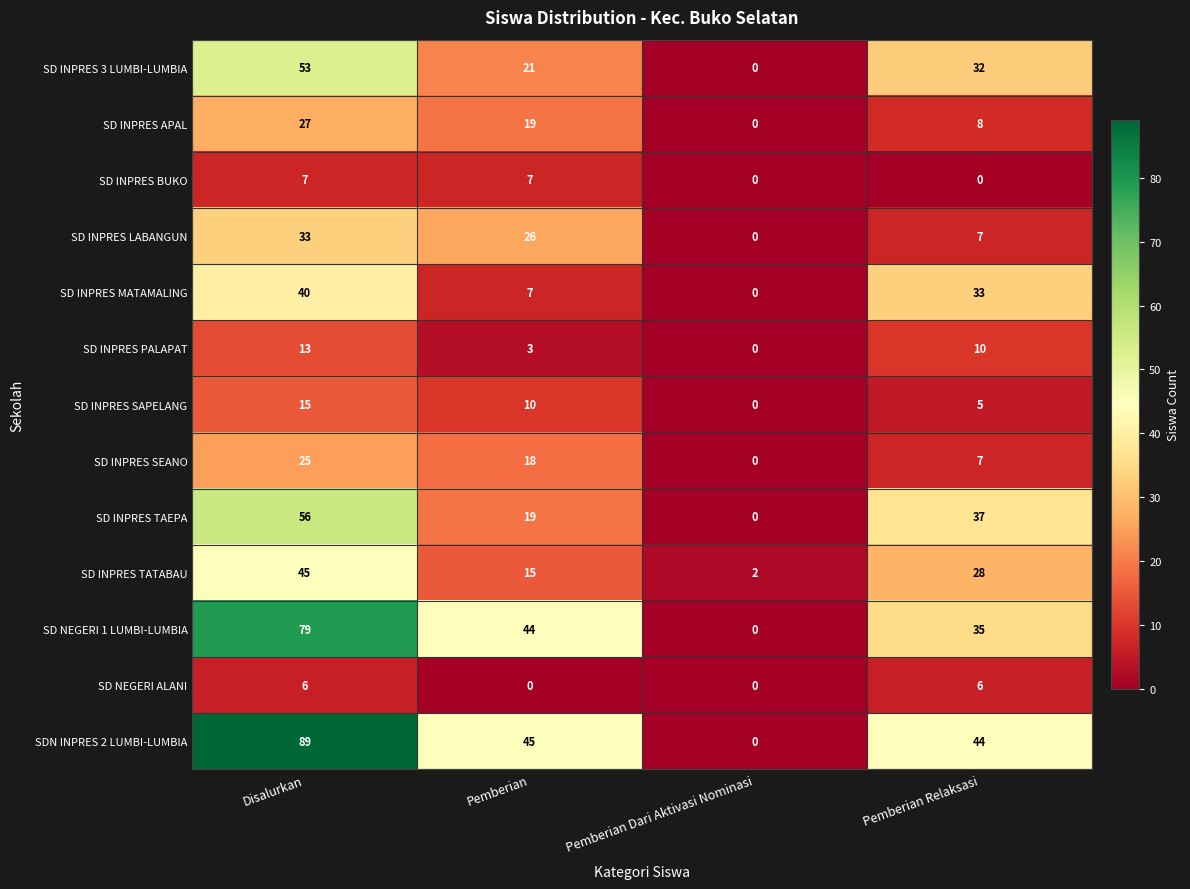

What is the spread (max minus min) of values at Pemberian Dari Aktivasi Nominasi?

2